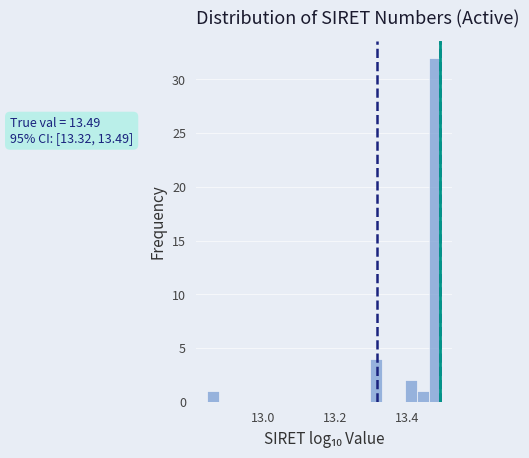

Around what value on the x-axis is the tallest bar? Give the approximate position of its centre, as read against the axis.

13.48